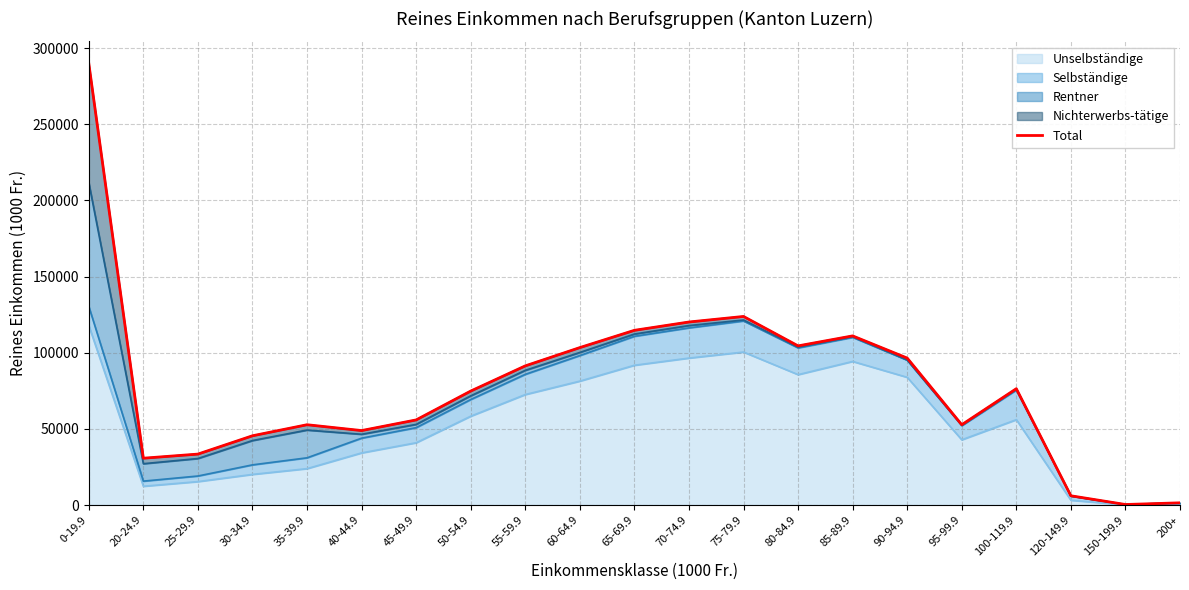

Reading left to right, list all the values displayed in this chart.

0-19.9=289912.7	20-24.9=30738.6	25-29.9=33443.6	30-34.9=45462.6	35-39.9=52718.4	40-44.9=48888.4	45-49.9=55877.8	50-54.9=74815.7	55-59.9=91355.5	60-64.9=103361.0	65-69.9=114698.6	70-74.9=120160.5	75-79.9=123803.7	80-84.9=104484.5	85-89.9=111044.9	90-94.9=96481.5	95-99.9=52721.4	100-119.9=76372.3	120-149.9=6072.4	150-199.9=341.0	200+=1451.4